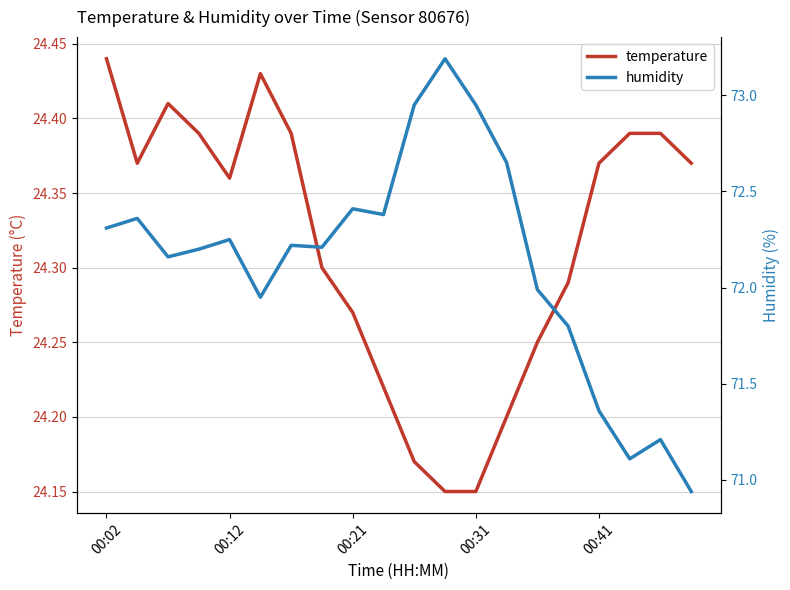

What is the value of the temperature point at the 1st from the left?

24.4